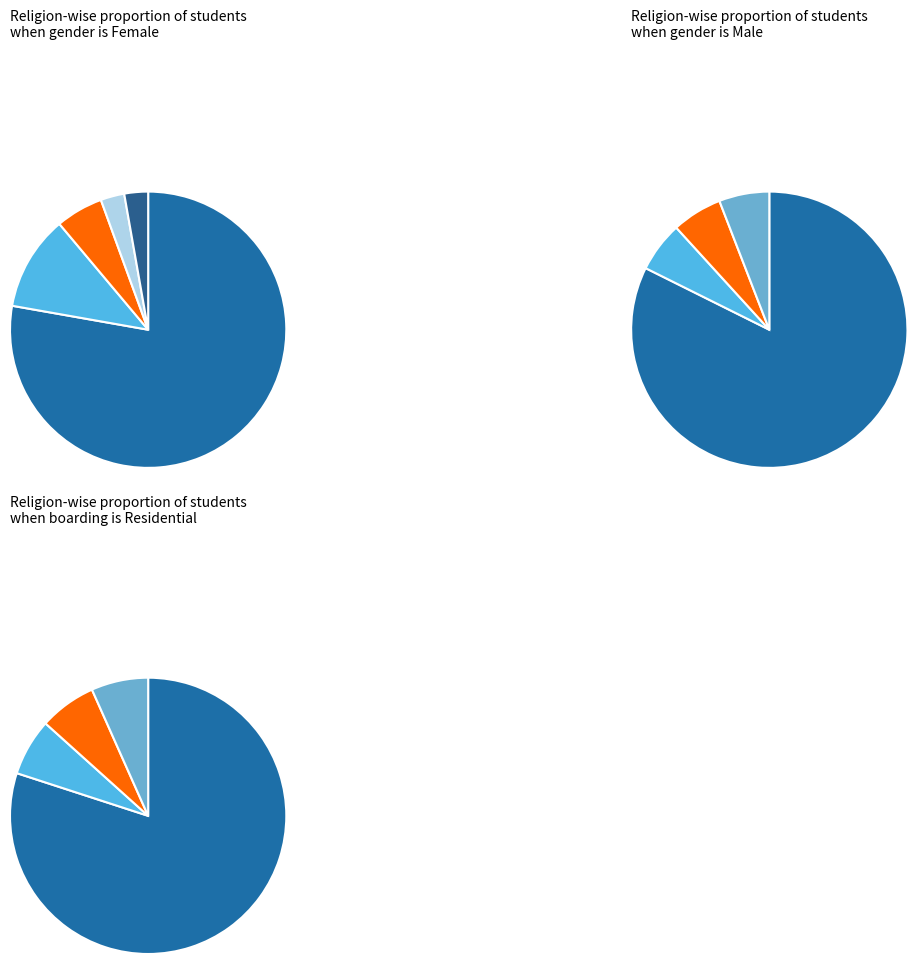

Rank the categories by value from lowest to highest.

Buddhism, Sikh, OTHER, Christian, Jainism, Islam, Hindu